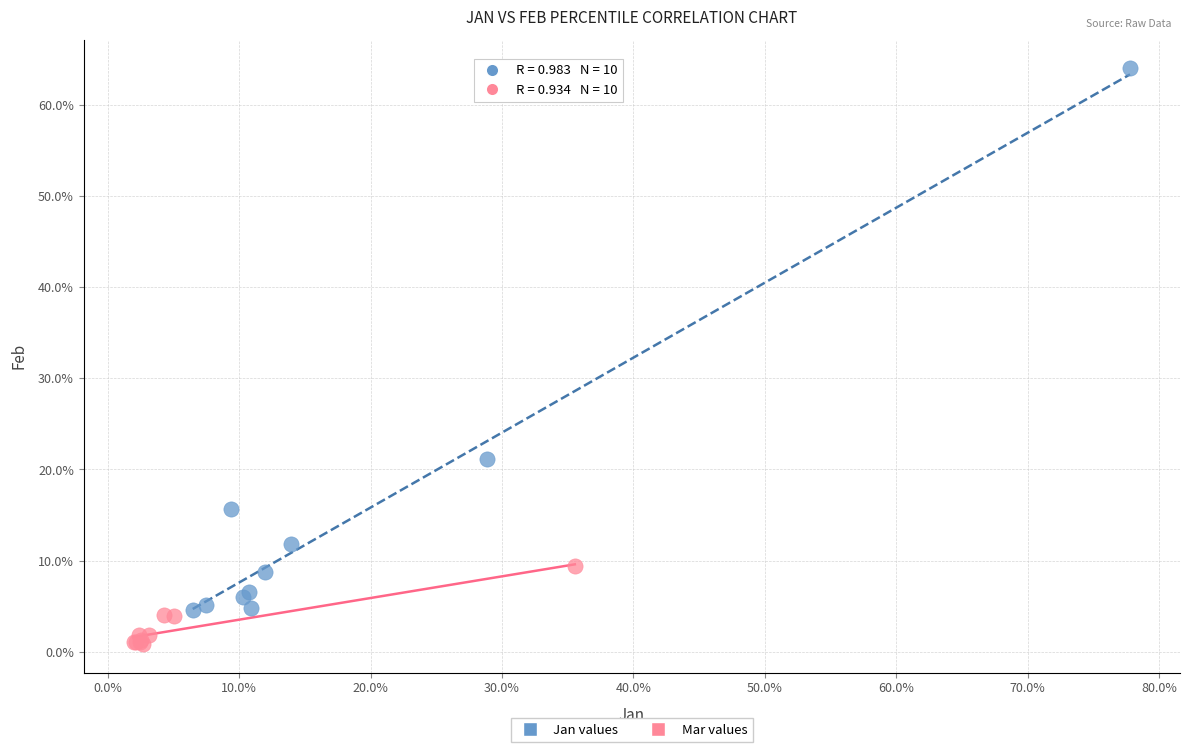

Which series reaches the minimum Y coordinate?

Mar values